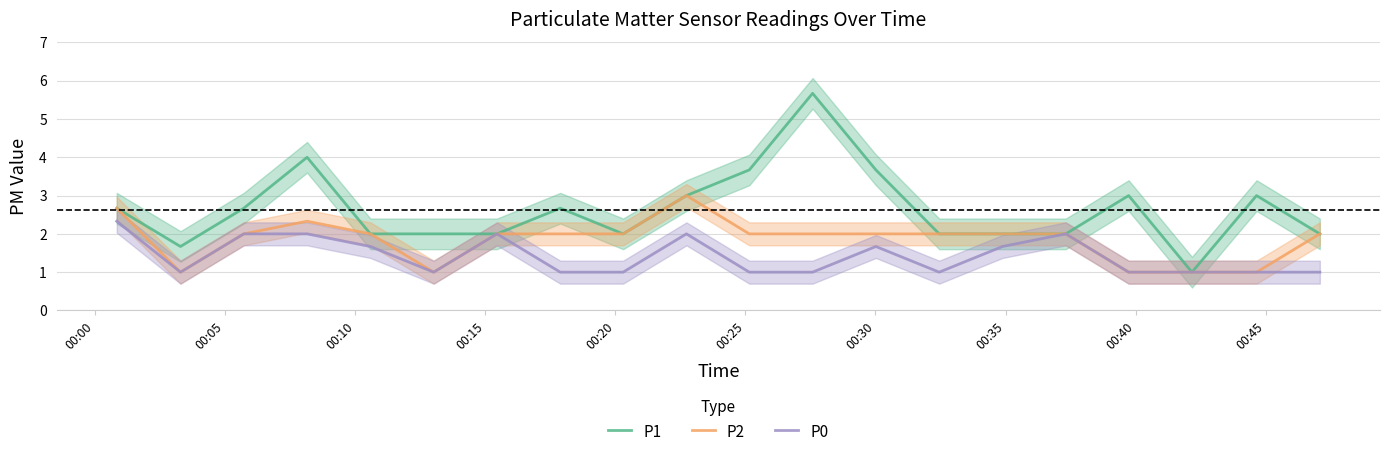

Between 00:10 and 00:35, which series saw the biggest shift?

P0